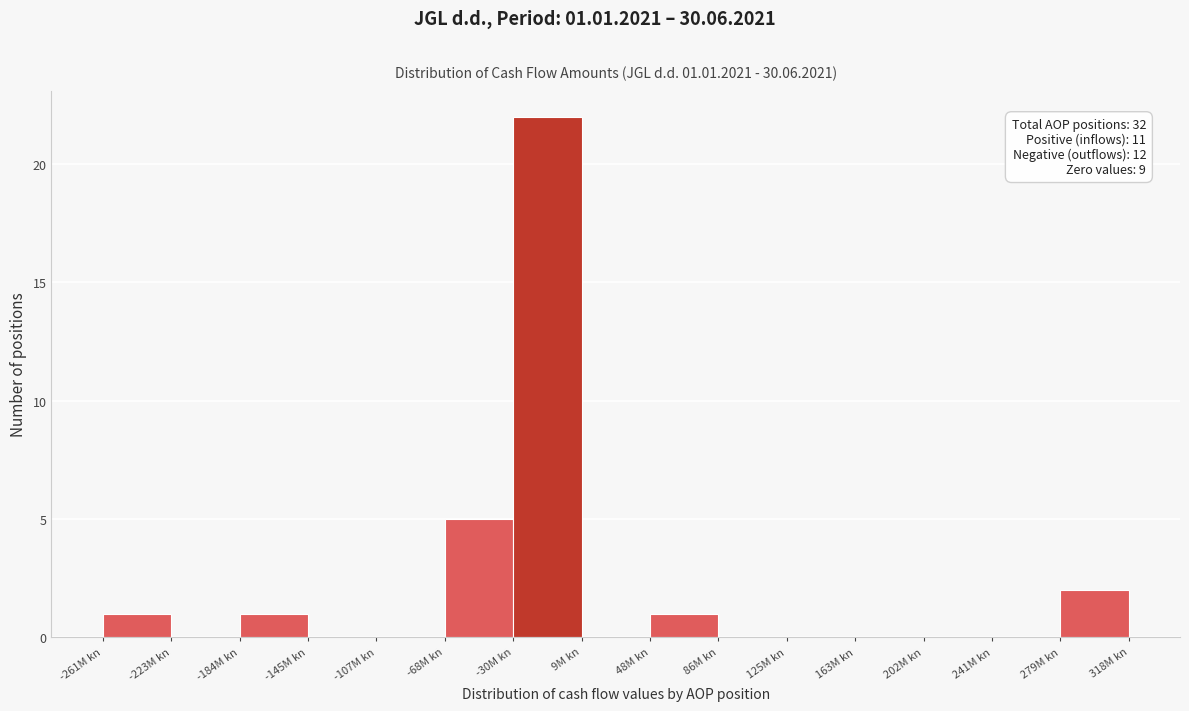

Reading left to right, list all the values displayed in this chart.

-261M kn=1	-223M kn=0	-184M kn=1	-145M kn=0	-107M kn=0	-68M kn=5	-30M kn=22	9M kn=0	48M kn=1	86M kn=0	125M kn=0	163M kn=0	202M kn=0	241M kn=0	279M kn=2